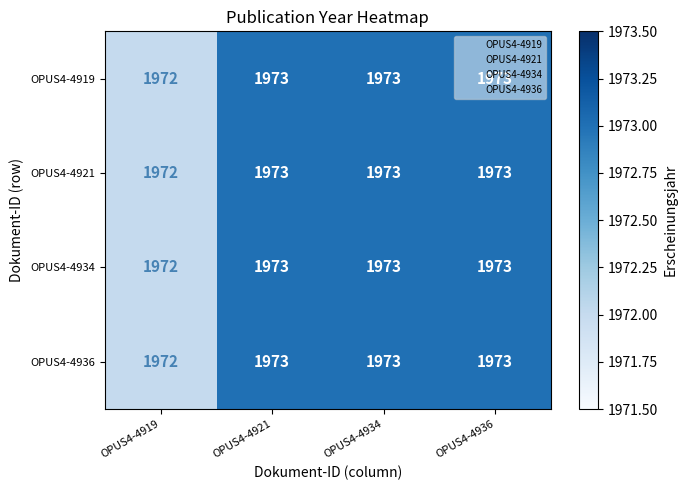

What is the maximum value for OPUS4-4934?

1973